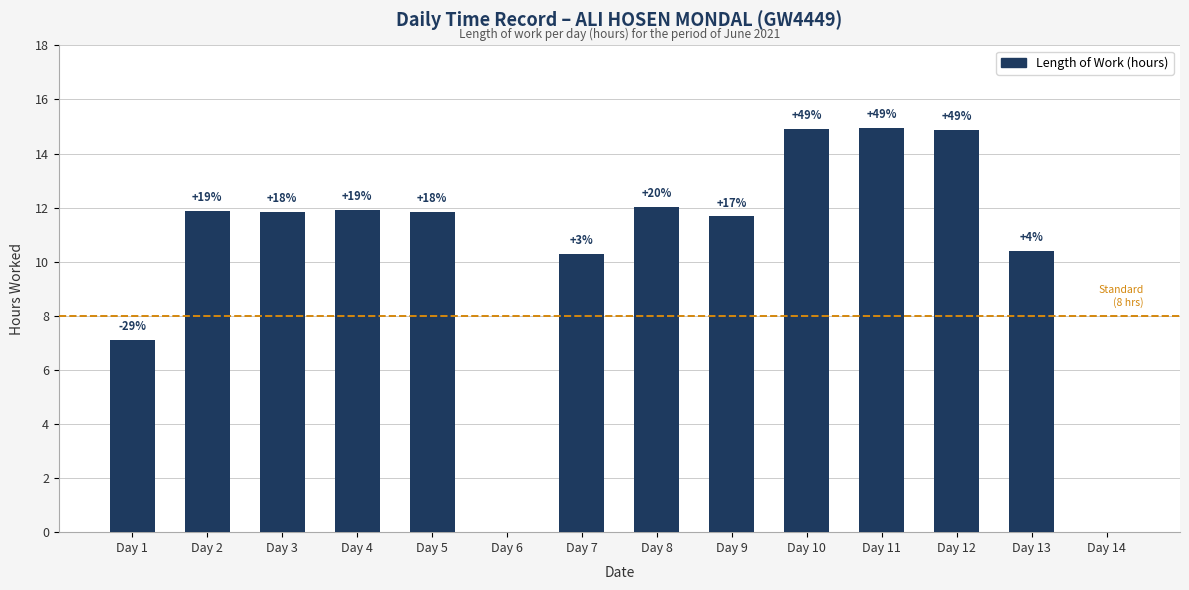

Approximately how many times larger is the value at Day 1 compared to Day 5?

0.6